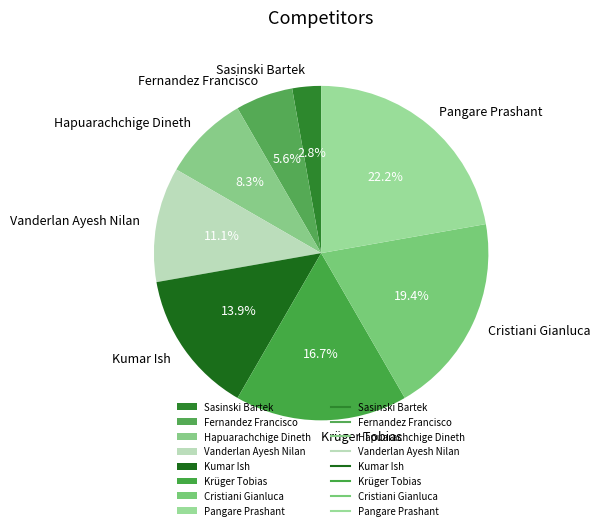

What is the ratio of the value at Sasinski Bartek to the value at Fernandez Francisco?

0.5